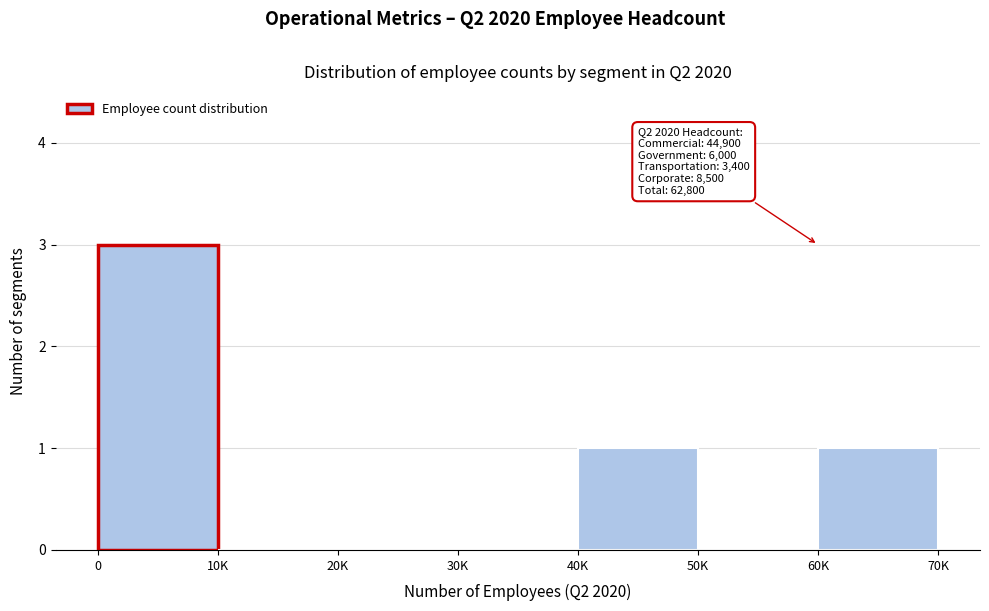

Reading left to right, what are all the values shown in this chart?

0=3	10K=0	20K=0	30K=0	40K=1	50K=0	60K=1